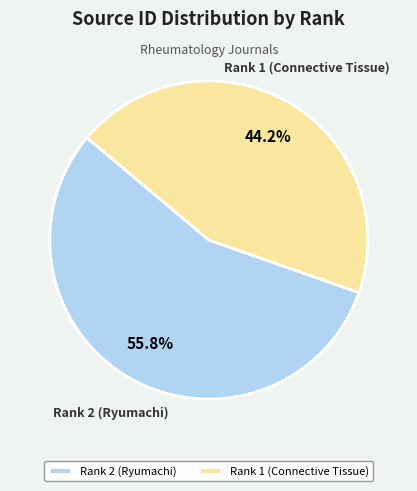

The Rank 2 (Ryumachi) slice represents 42% of the pie. True or false?

False